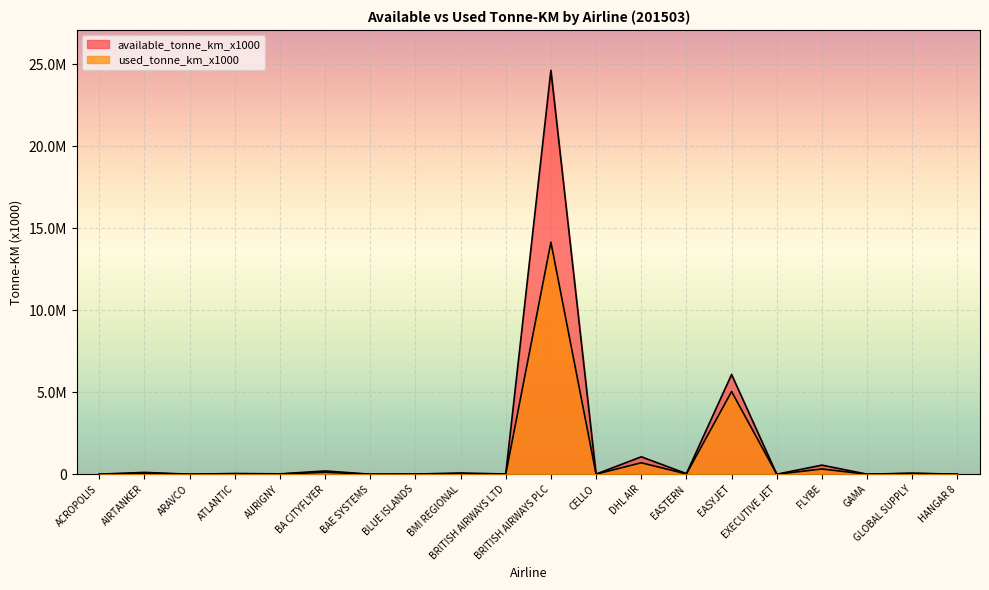

In used_tonne_km_x1000, how many points are higher than both neighbors (excluding endpoints)?

9